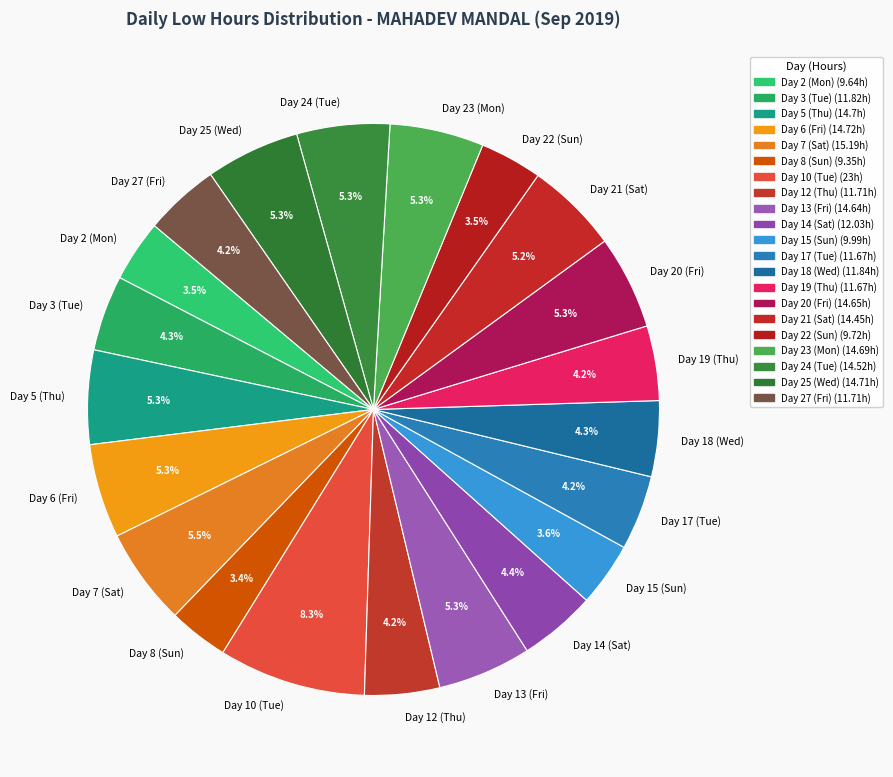

Does Day 15 (Sun) account for over 50% of the chart?

No